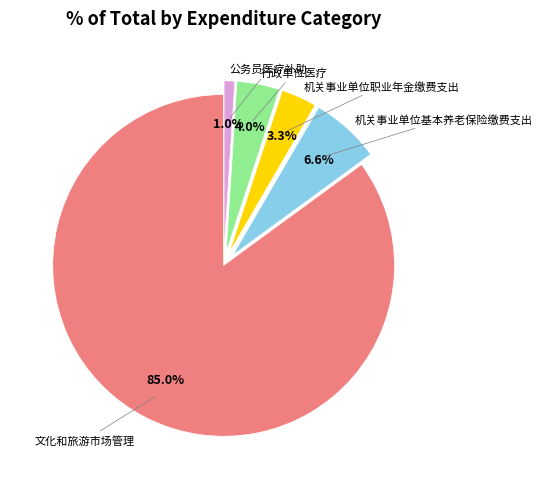

Does 文化和旅游市场管理 account for over 50% of the chart?

Yes